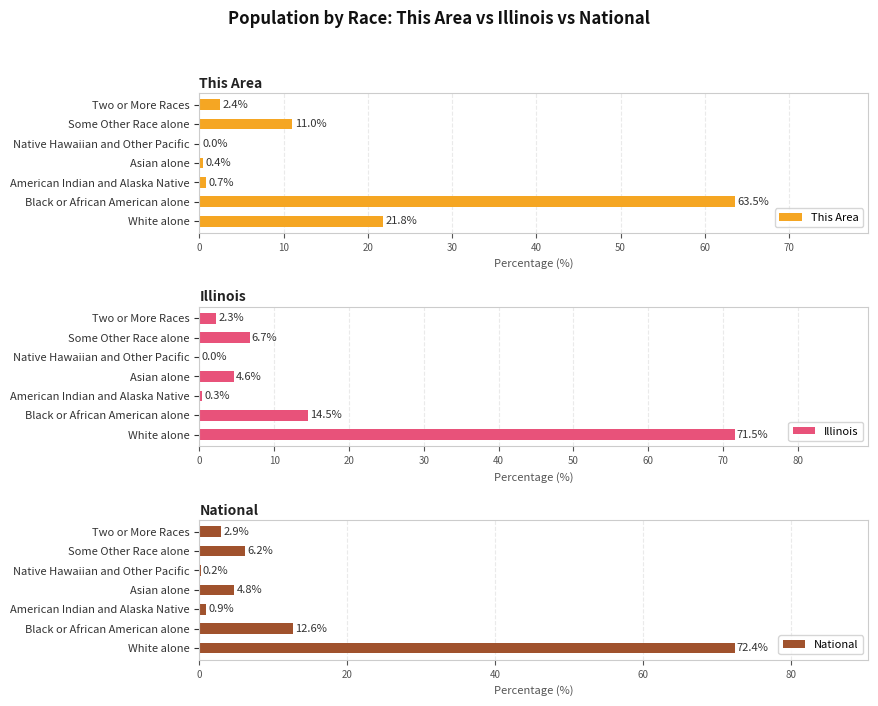

How many groups of bars are there?

7